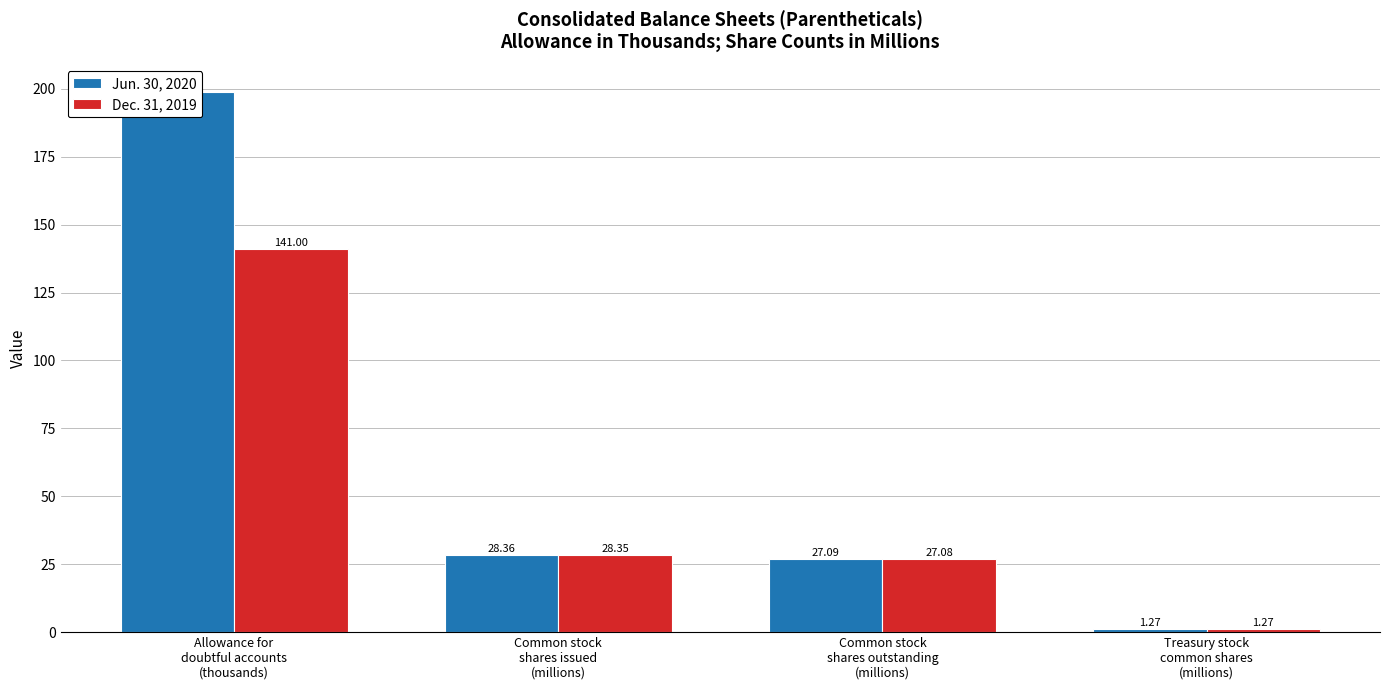

Between Allowance for
doubtful accounts
(thousands) and Common stock
shares outstanding
(millions), which series saw the biggest shift?

Jun. 30, 2020